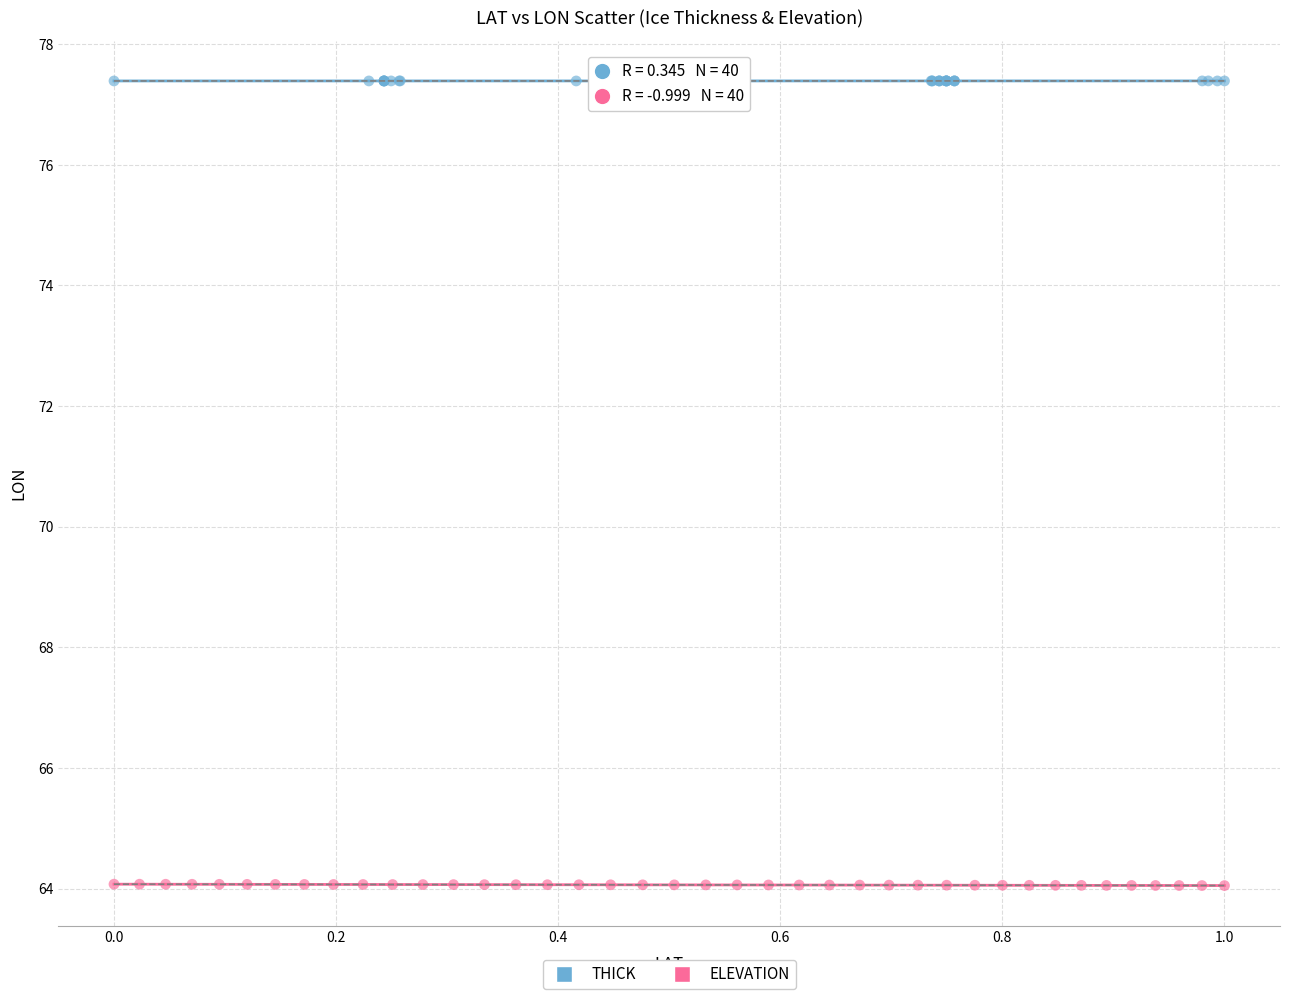

Which series contains the highest Y value?

THICK